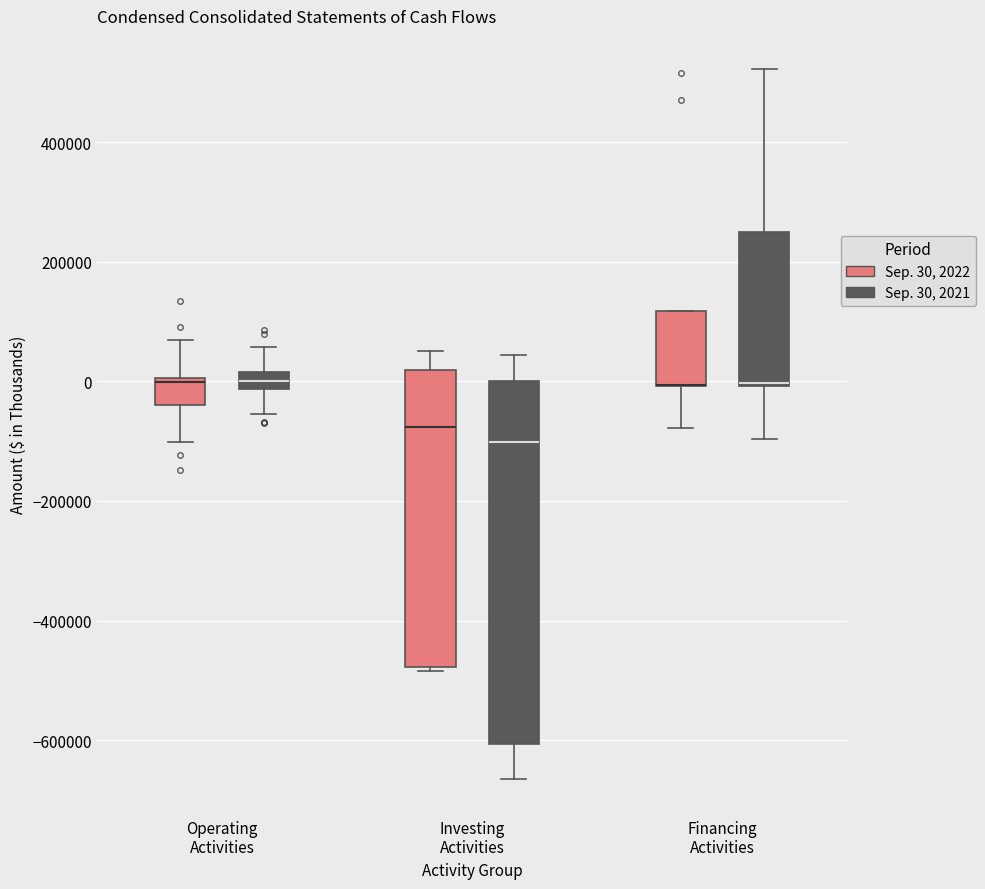

Which box is the tallest, from its lower edge to its upper edge?

Investing Activities (Sep. 30, 2021)